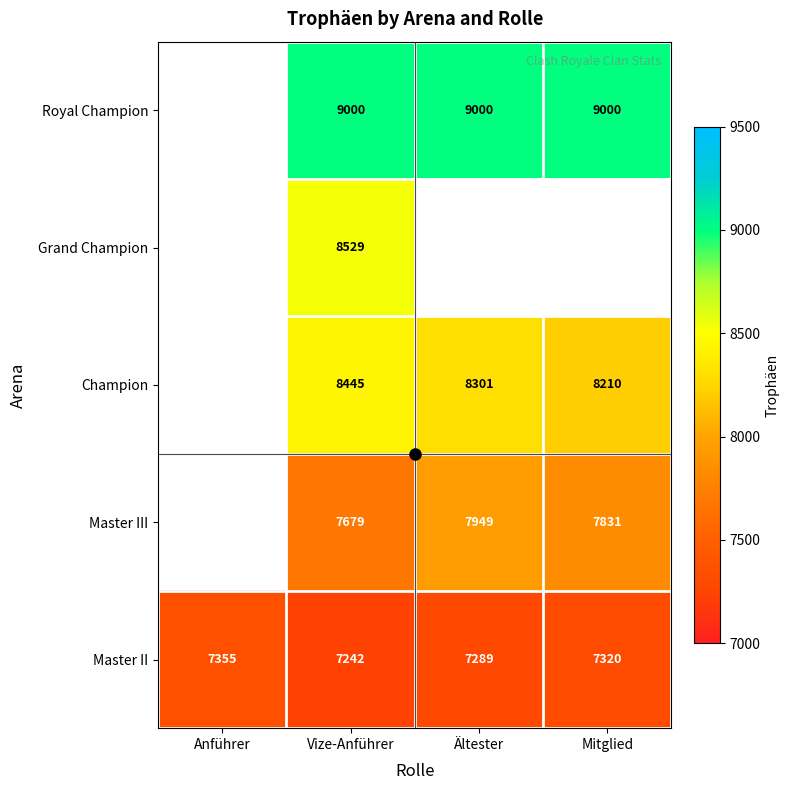

The Royal Champion series shows 3239.3 at Mitglied. True or false?

False